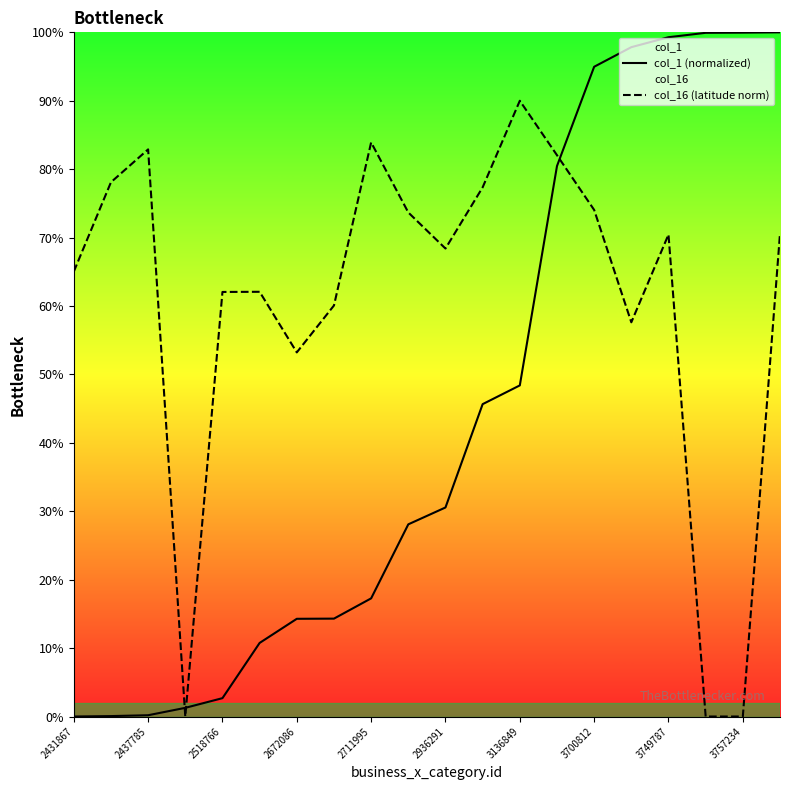

What is the approximate value of col_16 (latitude norm) at 2431867?

65.0